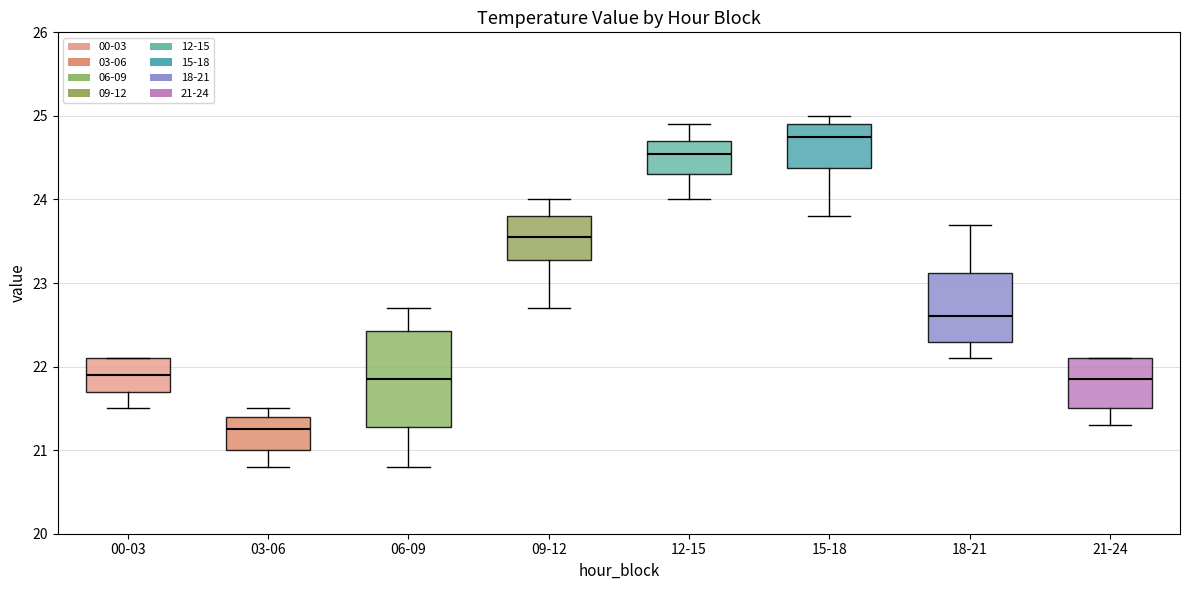

Reading left to right, transcribe this box plot: for each box, give where its median line is, the range the box spans, and where its two whiskers end, as read against the y-axis. The values are not printed on the chart, so give them approximately, as read against the axis.

00-03: median 21.9, box 21.7 to 22.1, whiskers 21.5 to 22.1
03-06: median 21.3, box 21.0 to 21.4, whiskers 20.8 to 21.5
06-09: median 21.9, box 21.3 to 22.4, whiskers 20.8 to 22.7
09-12: median 23.6, box 23.3 to 23.8, whiskers 22.7 to 24.0
12-15: median 24.6, box 24.3 to 24.7, whiskers 24.0 to 24.9
15-18: median 24.8, box 24.4 to 24.9, whiskers 23.8 to 25.0
18-21: median 22.6, box 22.3 to 23.1, whiskers 22.1 to 23.7
21-24: median 21.9, box 21.5 to 22.1, whiskers 21.3 to 22.1